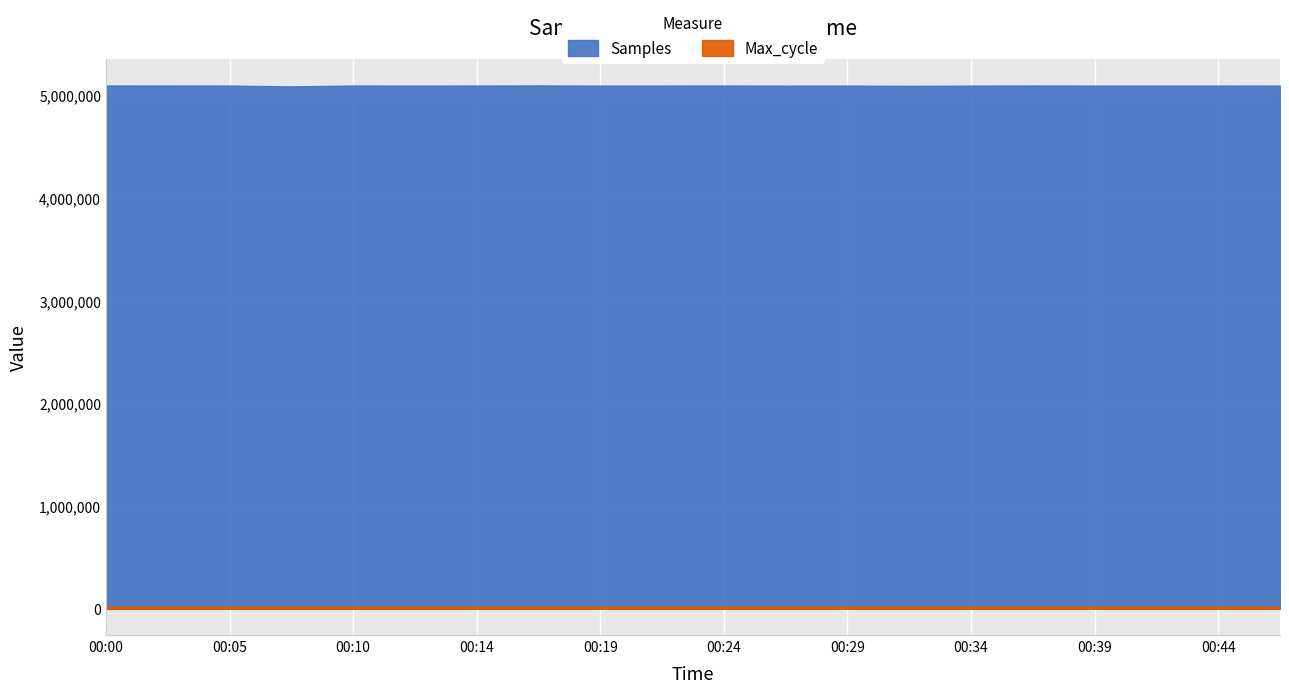

In Samples, how many points are higher than both neighbors (excluding endpoints)?

5